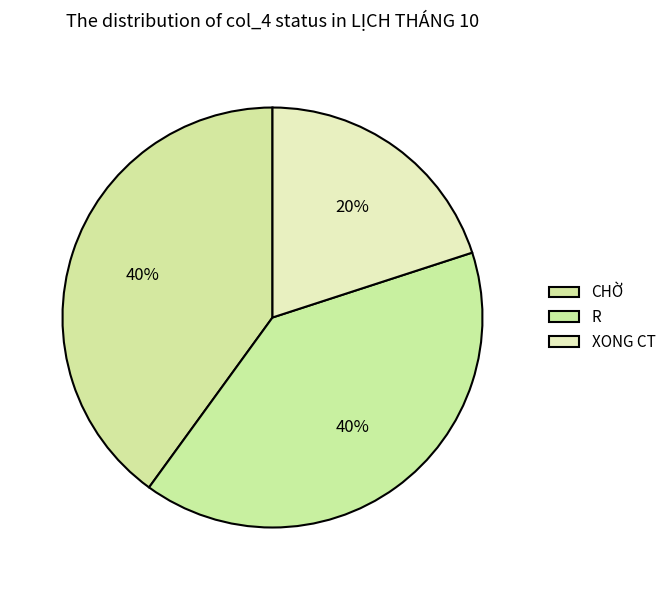

Does any single category account for the majority?

No